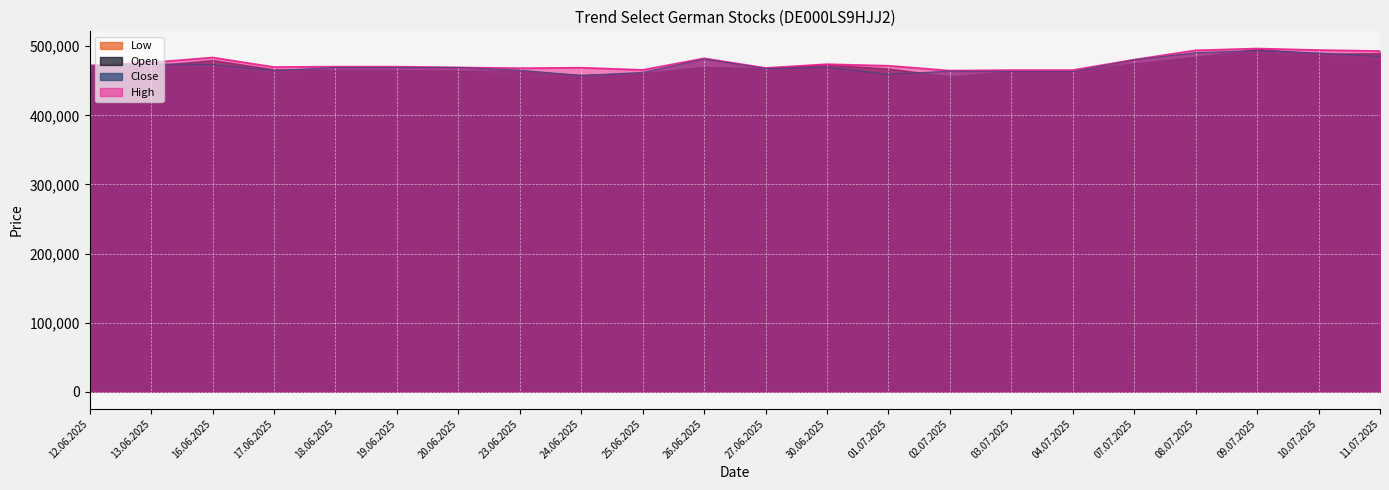

What position from the left is 25.06.2025?

10